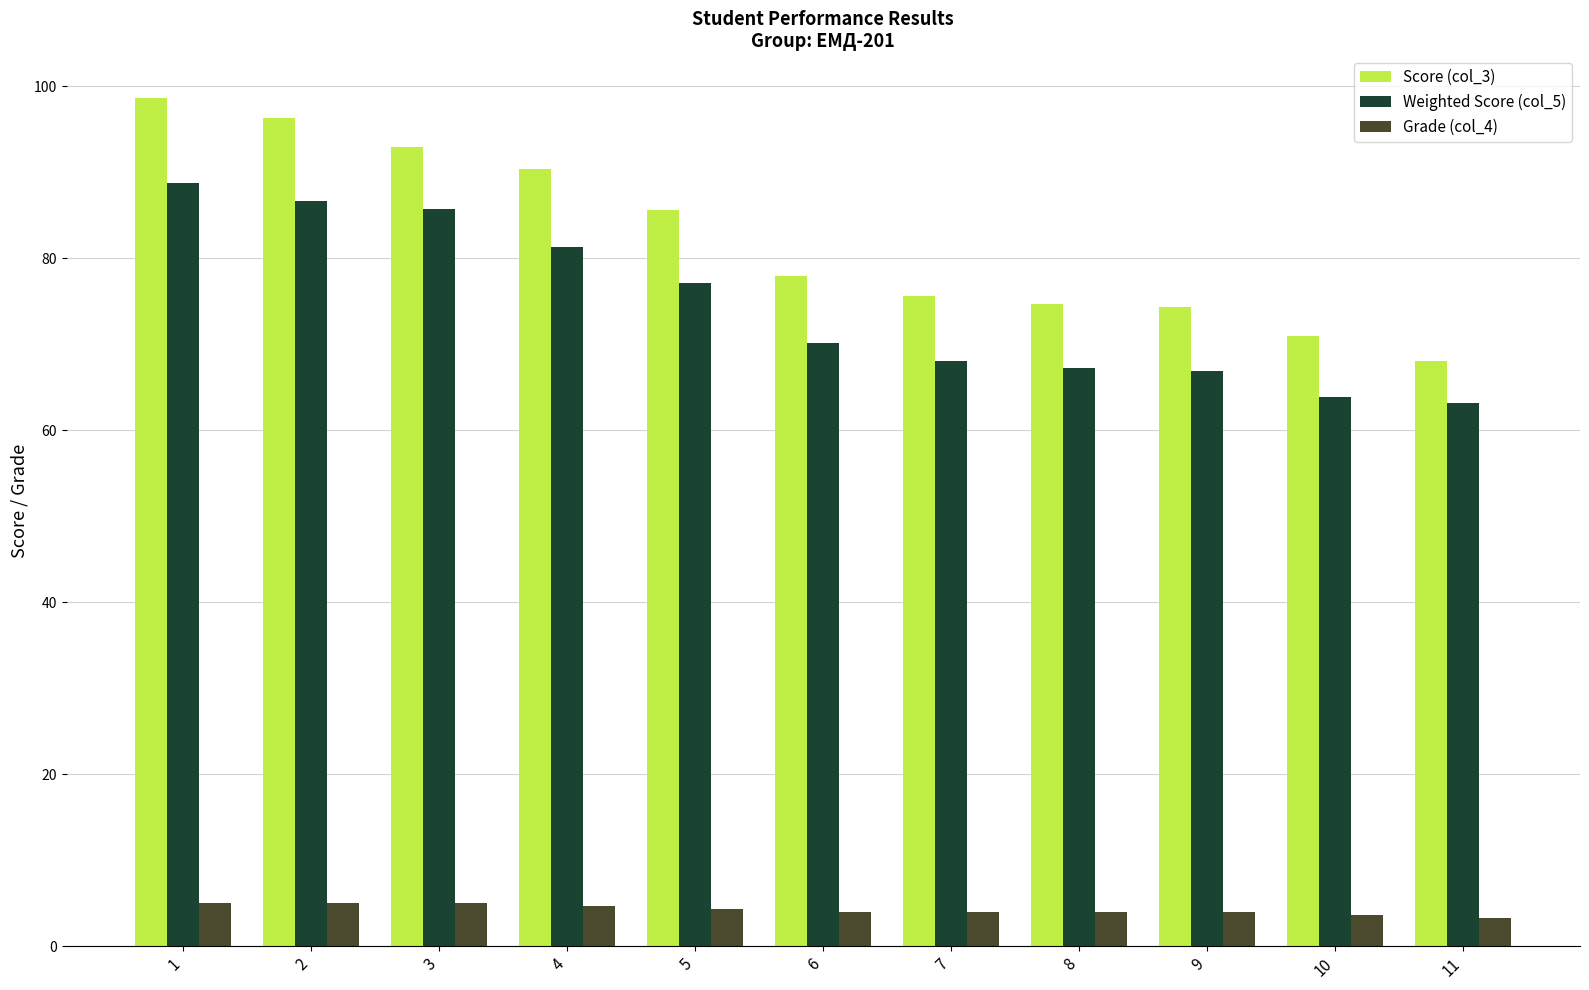

What is the average value of the Weighted Score (col_5) series?

74.5